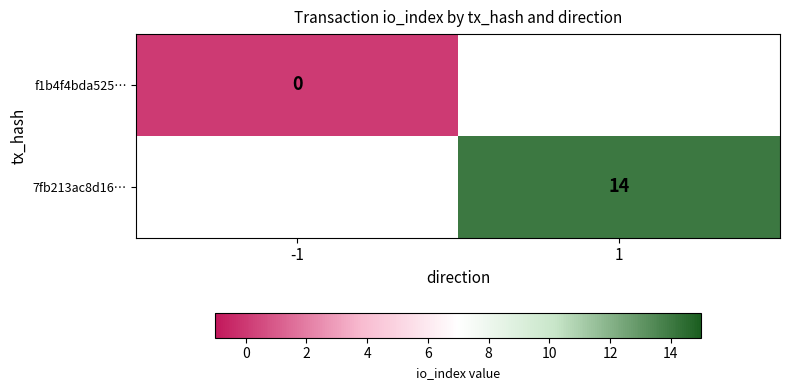

The 7fb213ac8d16… series shows 20 at 1. True or false?

False